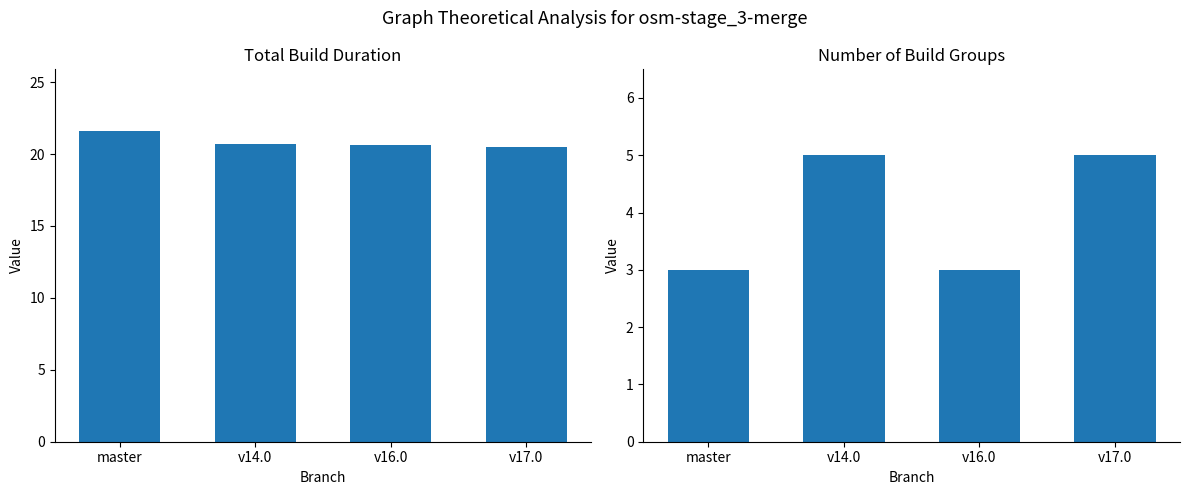

What is the difference between the highest and lowest values at v17.0?

15.5